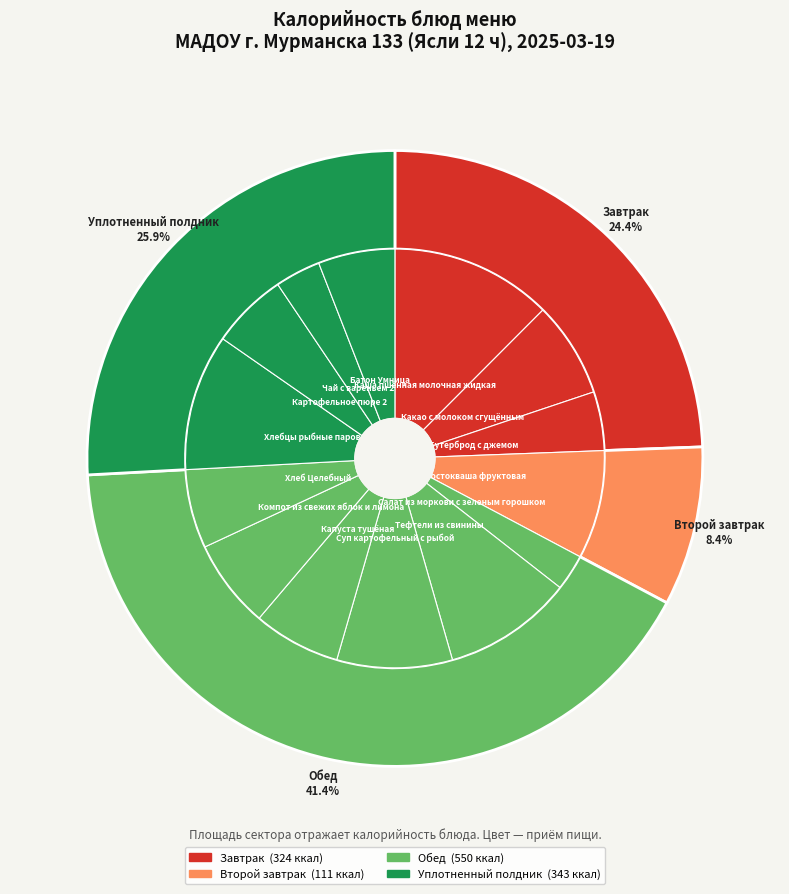

What portion of the pie excludes Суп картофельный с рыбой?

91.1%